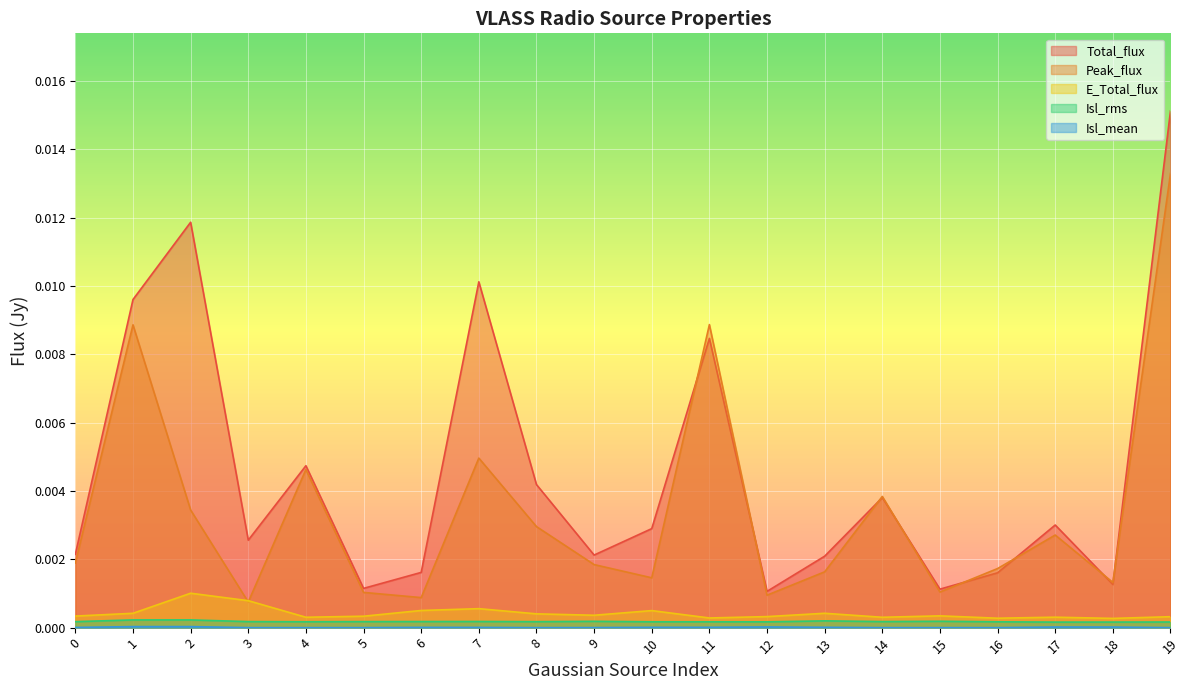

List the labels in order of Isl_rms value, smallest first.

17, 18, 19, 12, 16, 10, 11, 4, 8, 0, 5, 3, 14, 6, 7, 9, 15, 13, 1, 2